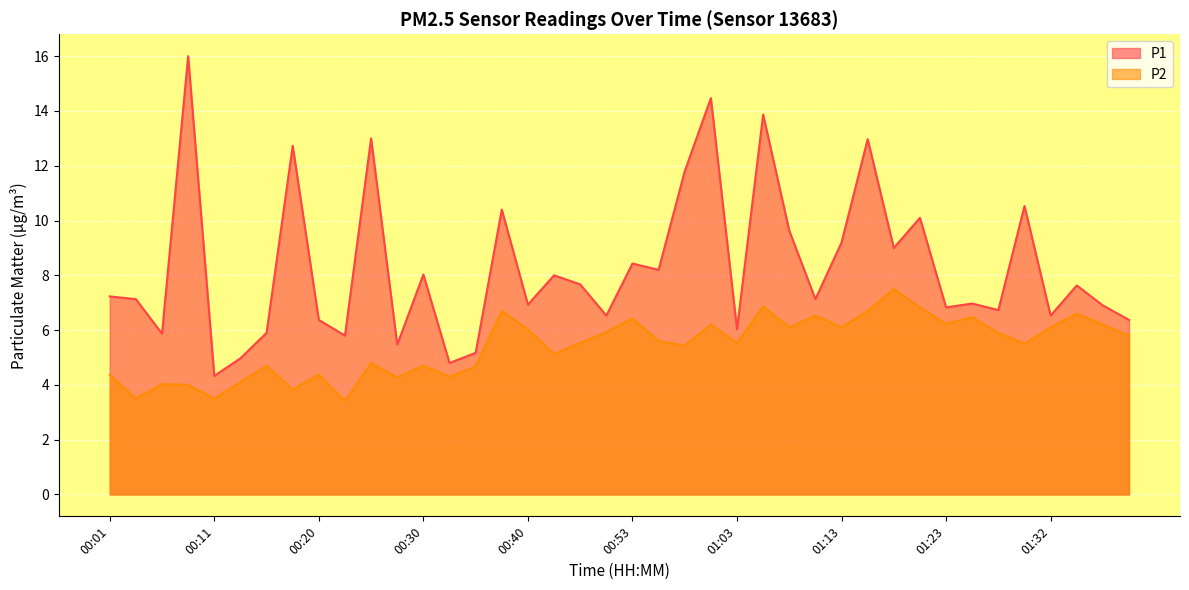

List the labels in order of P2 value, largest first.

01:18, 01:05, 01:20, 00:38, 01:15, 01:35, 01:10, 01:25, 00:53, 01:23, 01:00, 01:37, 01:08, 01:13, 01:32, 00:40, 00:50, 01:28, 01:40, 00:55, 00:48, 01:03, 01:30, 00:58, 00:43, 00:26, 00:15, 00:30, 00:35, 00:01, 00:20, 00:33, 00:28, 00:13, 00:06, 00:08, 00:18, 00:03, 00:11, 00:23